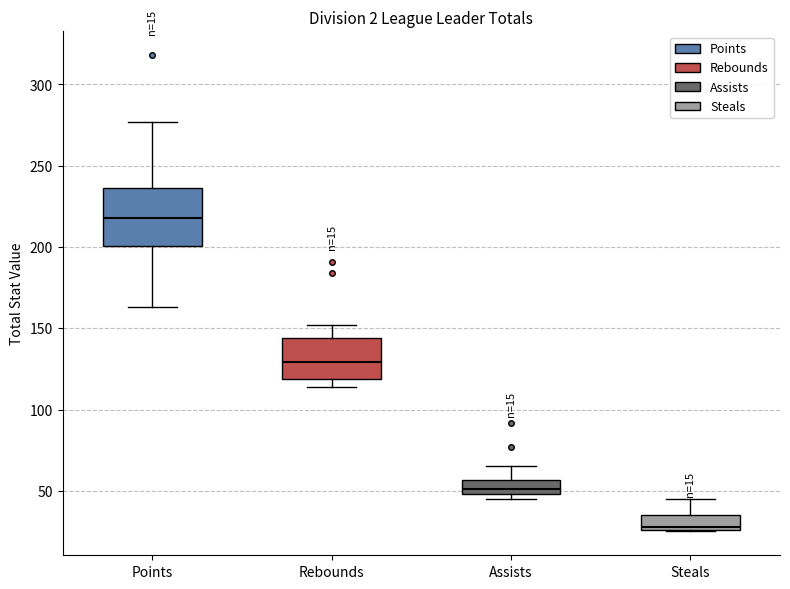

Which box has the lowest median line?

Steals